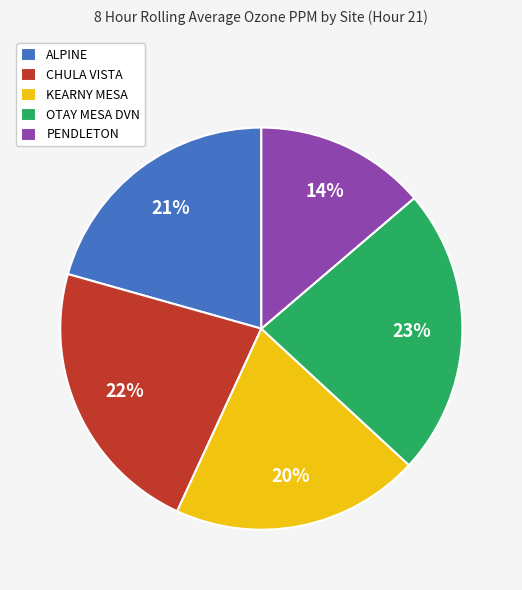

The CHULA VISTA slice represents 22% of the pie. True or false?

True